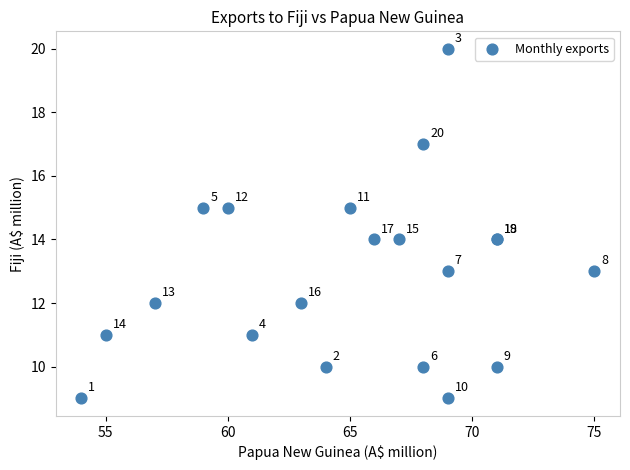

What Y value in the scatter plot is closest to 14?

14